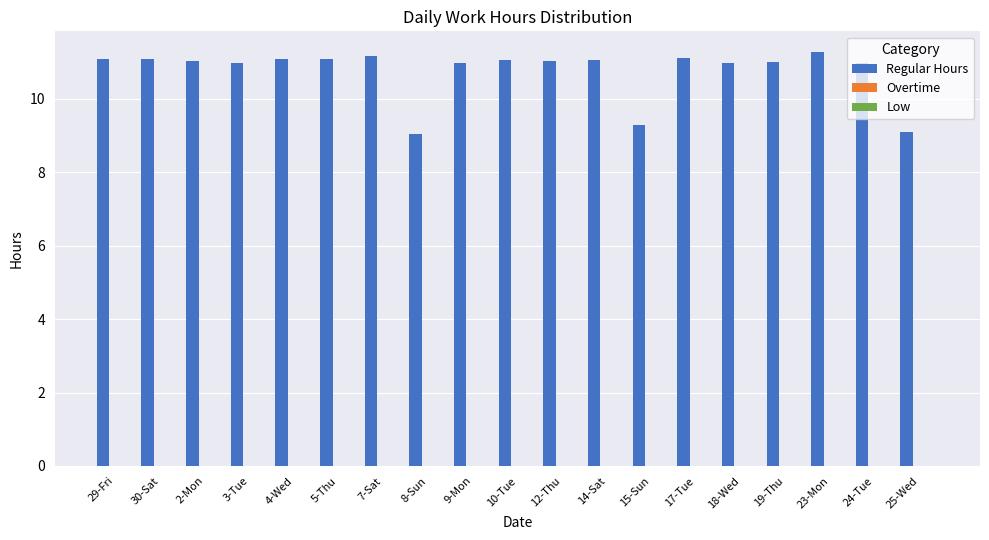

What is the difference between the maximum and minimum values?

2.2